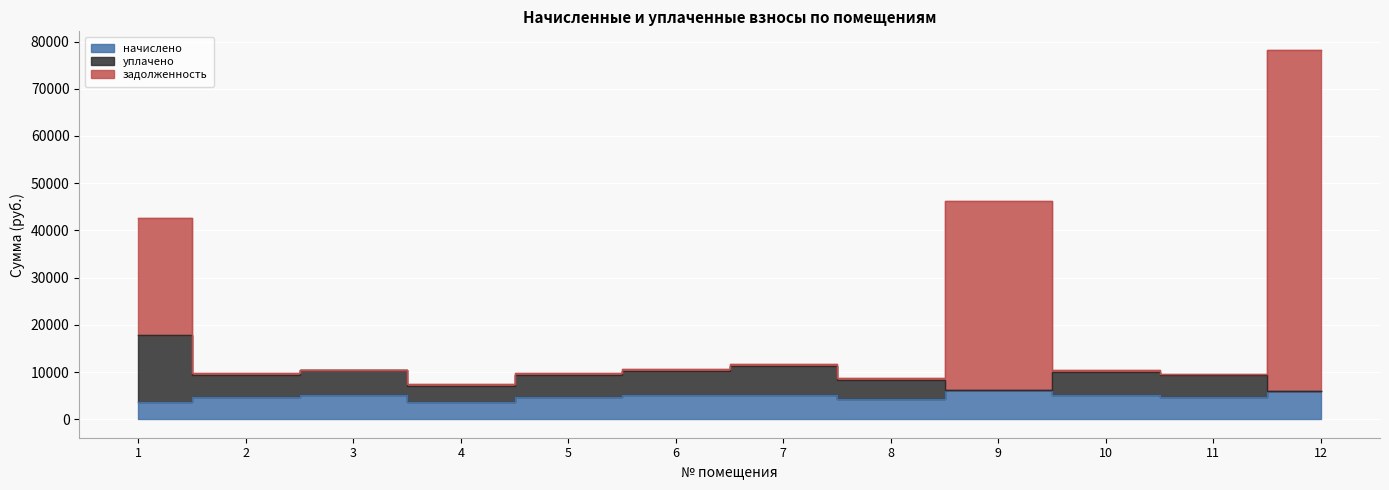

Does the chart display data point markers on the line(s)?

No